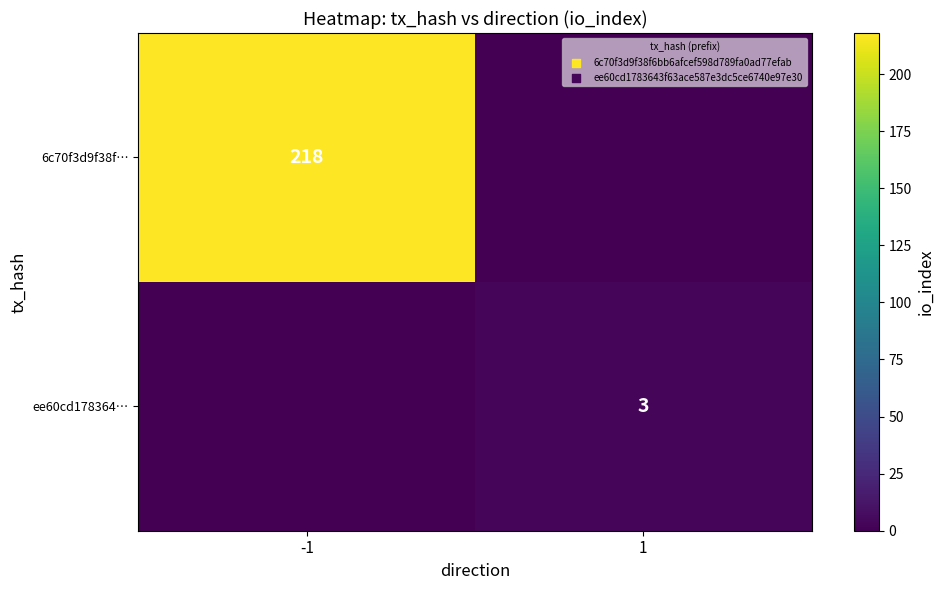

Is it true that ee60cd178364… equals 3 at 1?

True